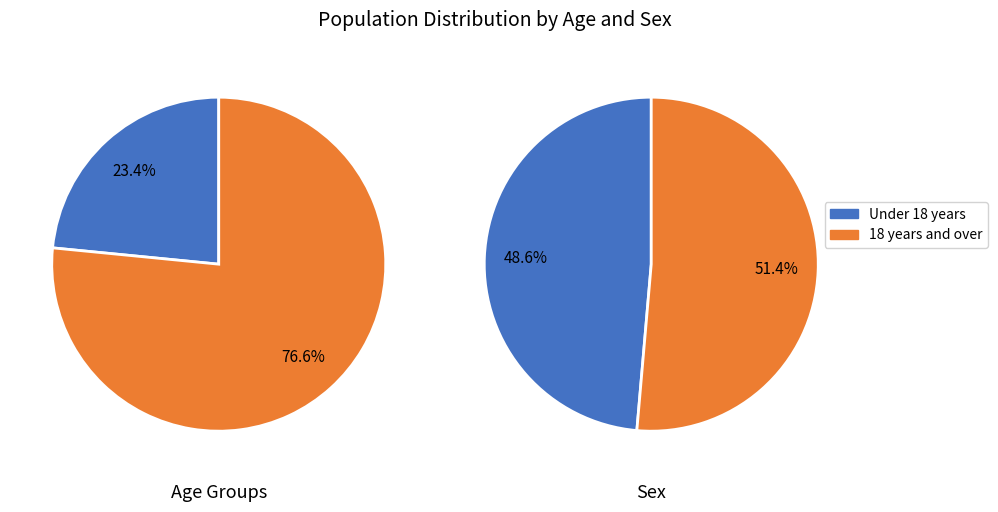

Count the number of slices in the pie.

2